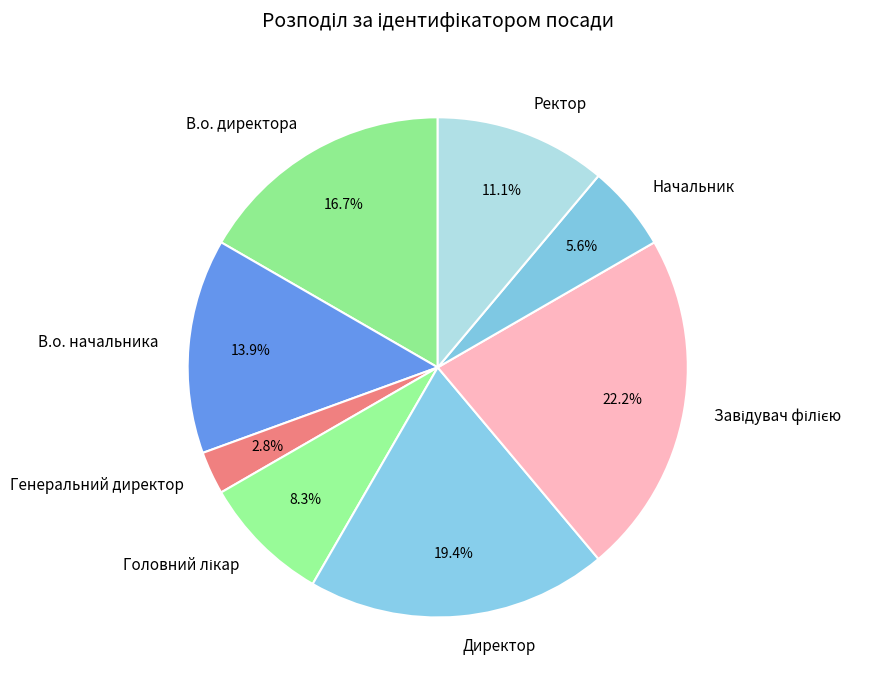

Approximately how many times larger is the value at В.о. директора compared to Начальник?

3.0